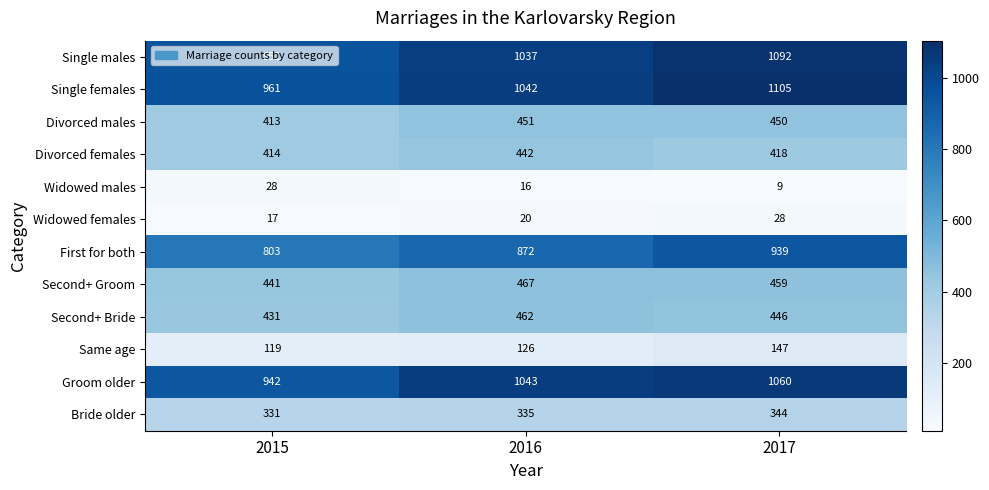

Count the Widowed males values in the range 9 to 28.

3